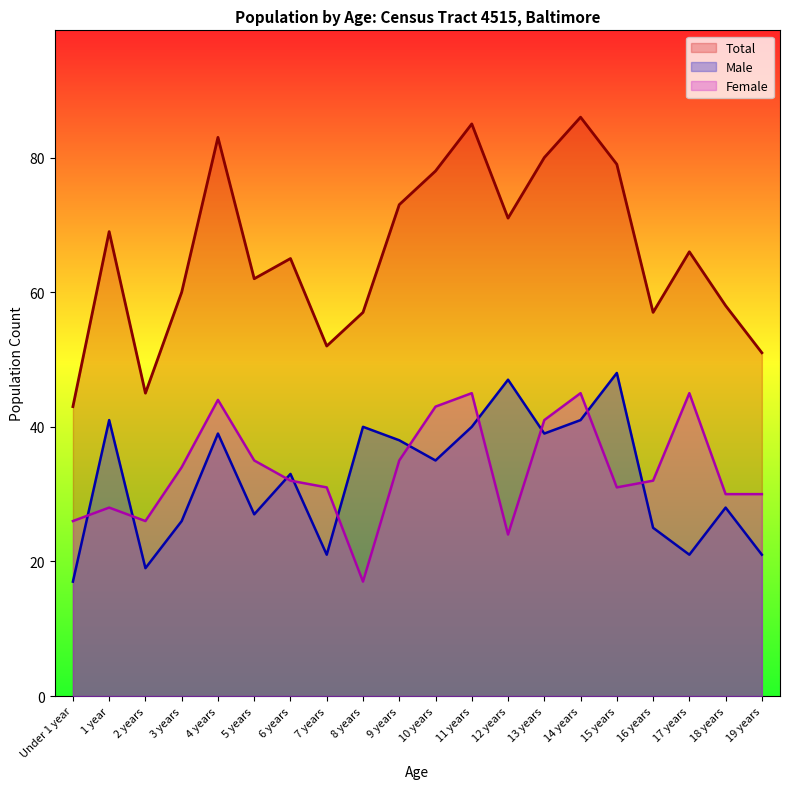

Which series has the largest total across all categories?

Total